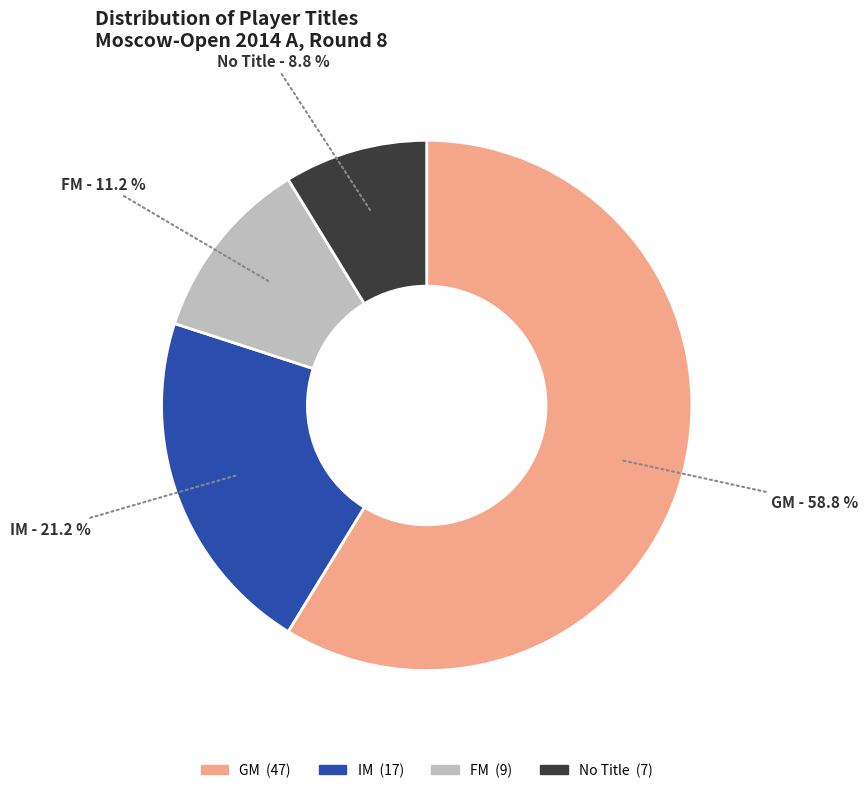

Is there any slice that represents more than half of the pie?

Yes